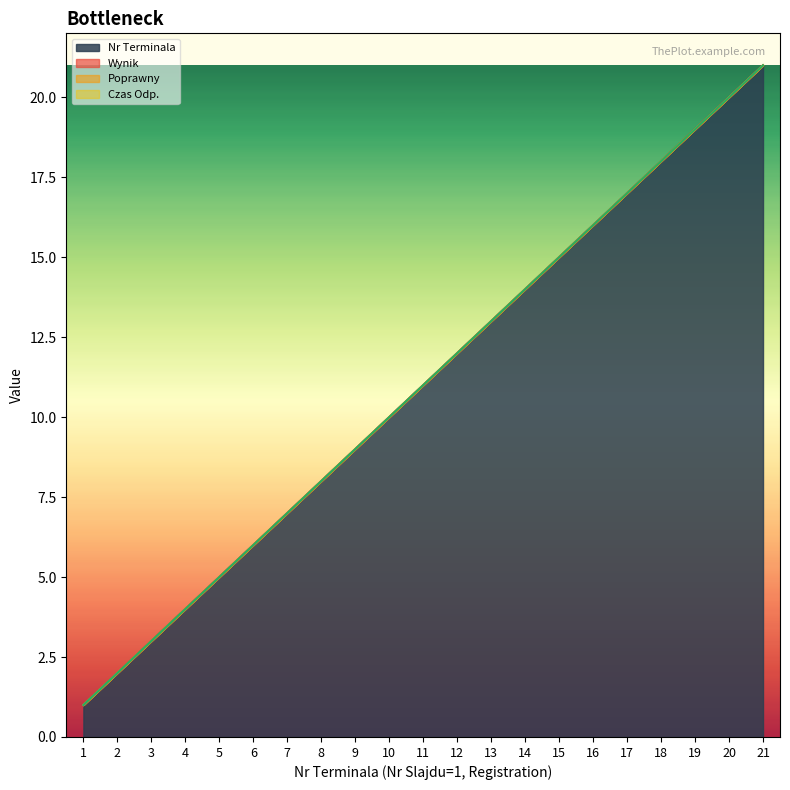

What is the sum of all Nr Terminala values?

231